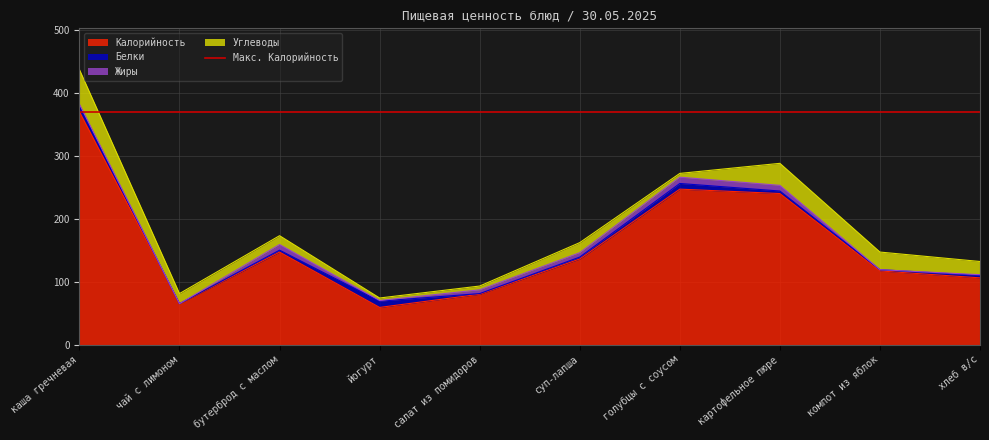

What position from the left is хлеб в/с?

10